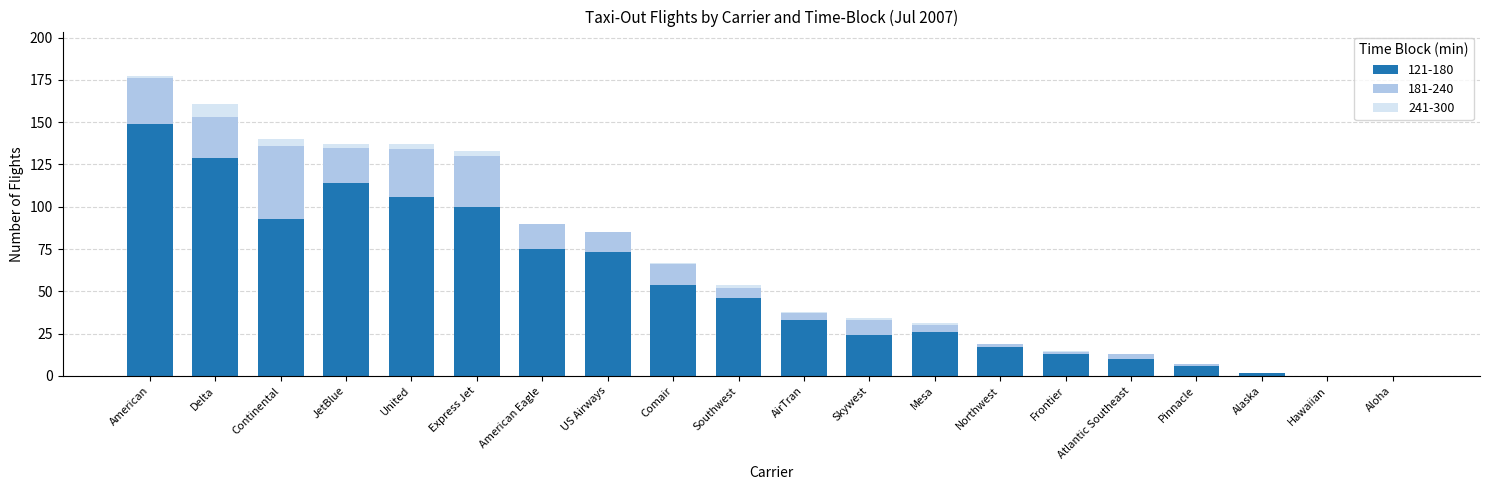

At which category is the sum across all series the highest?

American